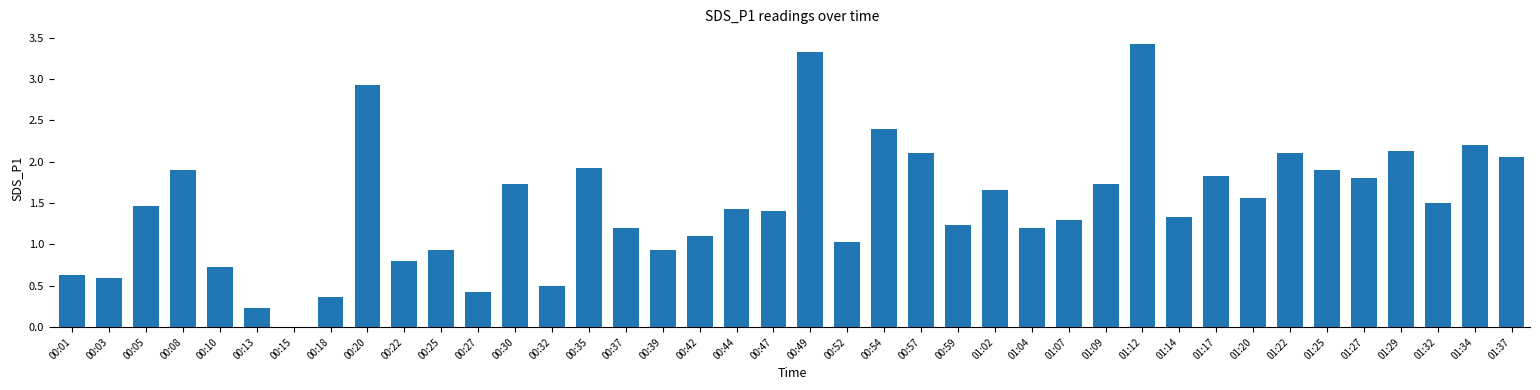

Which label corresponds to the largest value in the chart?

01:12